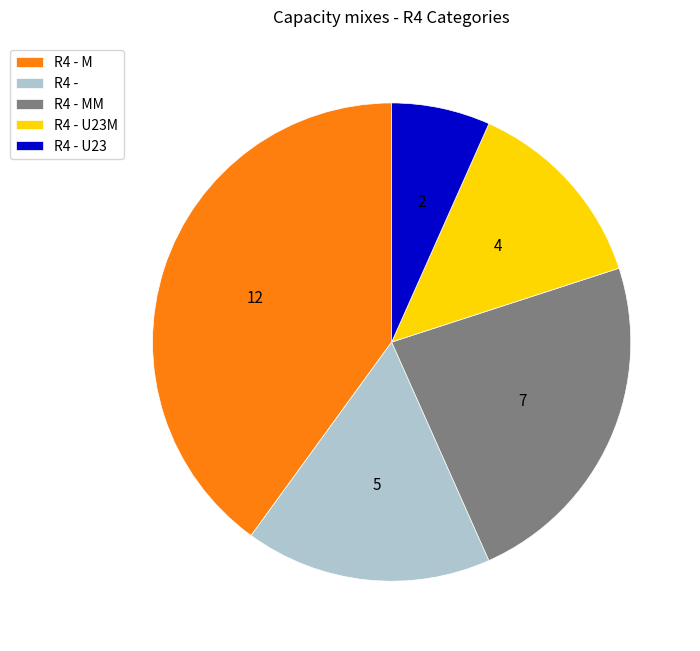

Do R4 - U23M and R4 - U23 together represent more than half of the pie?

No